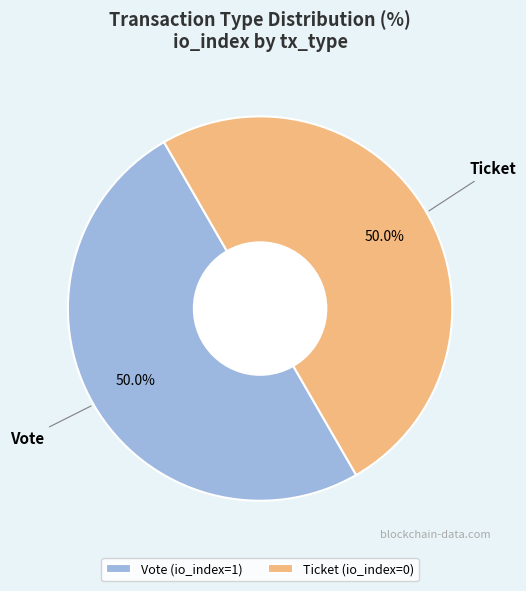

What percentage do Vote (io_index=1) and Ticket (io_index=0) together represent?

100.0%